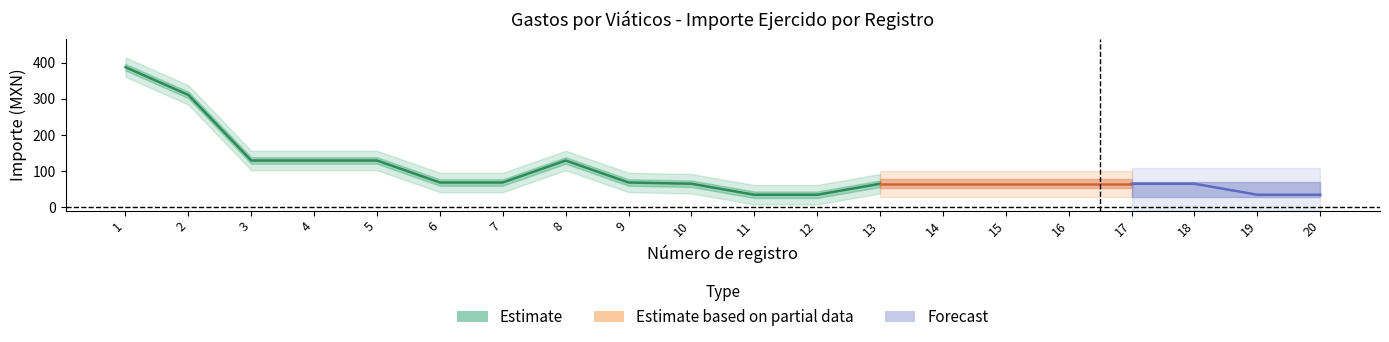

At which category does the chart reach its peak across all series?

1